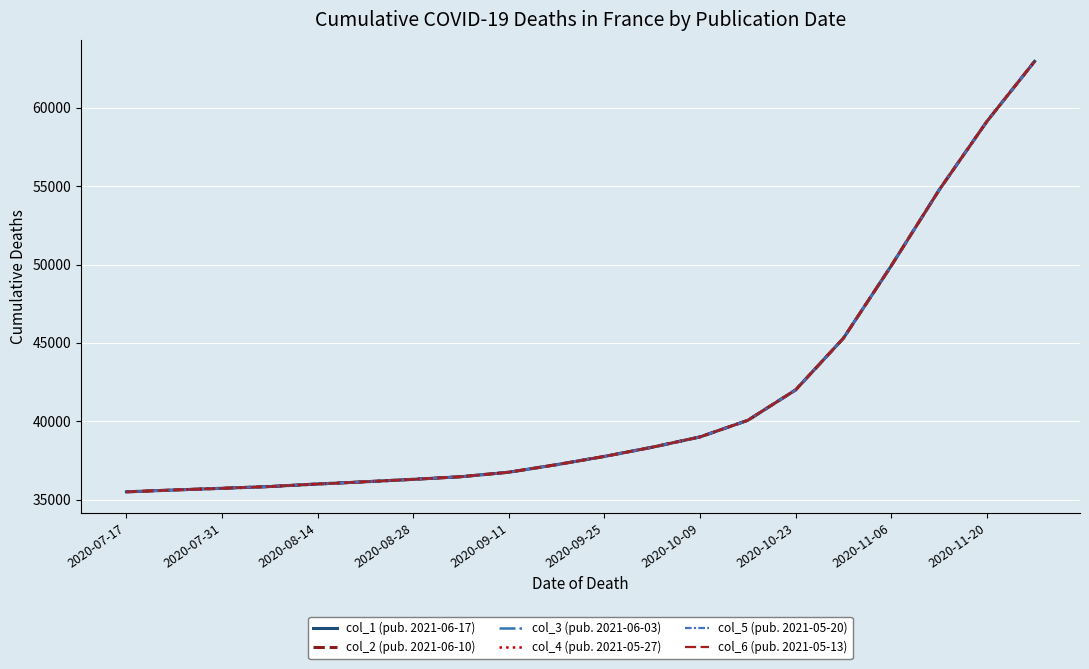

Does the chart have visible grid lines?

Yes